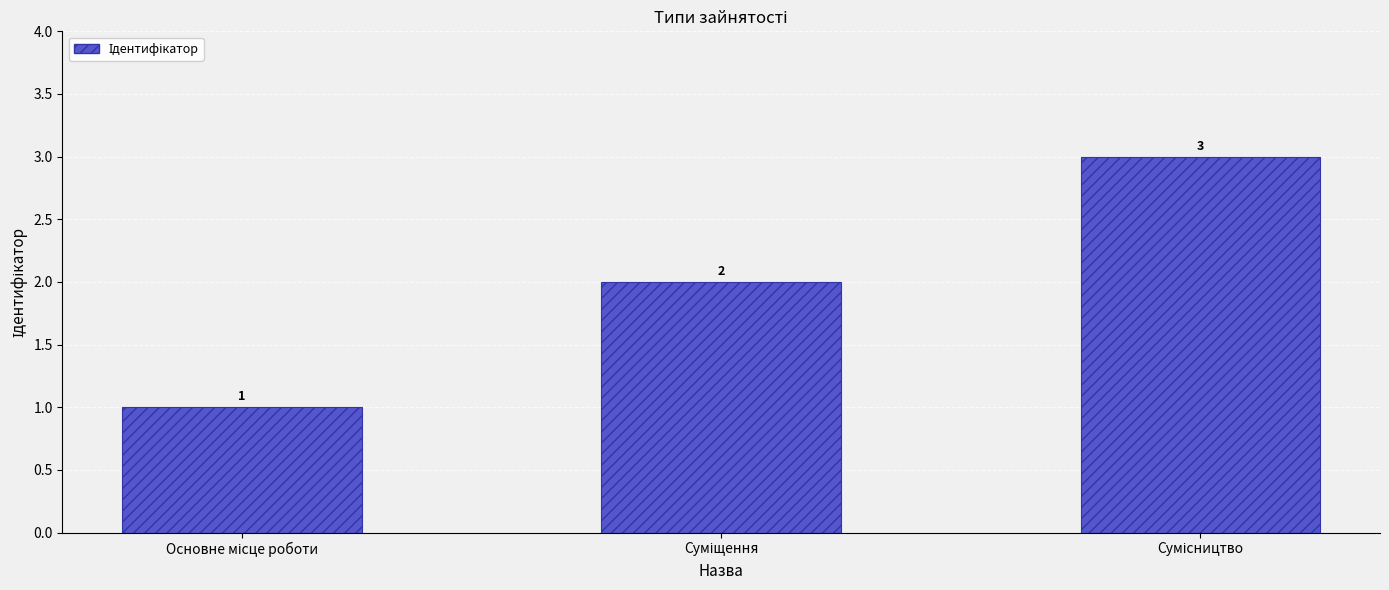

What is the value of the 1st bar from the left?

1